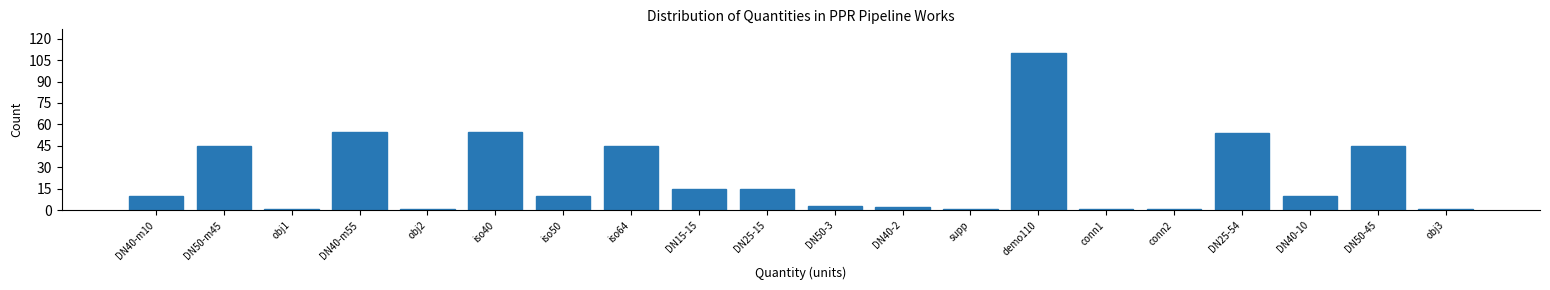

Reading left to right, what are all the values shown in this chart?

10	45	1	55	1	55	10	45	15	15	3	2	1	110	1	1	54	10	45	1